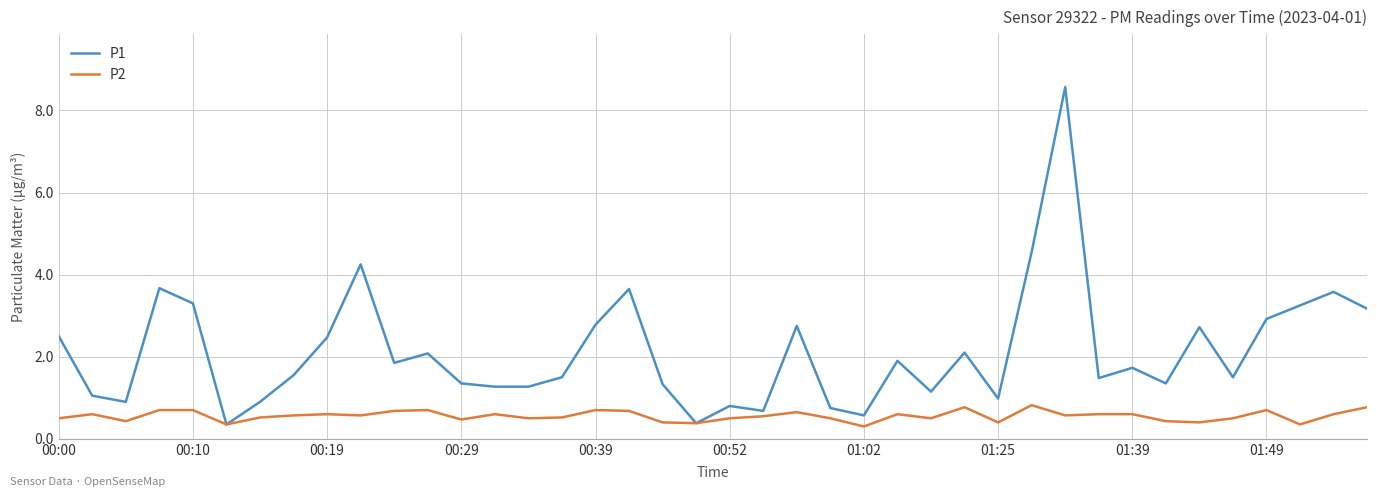

Which series has the largest total across all categories?

P1